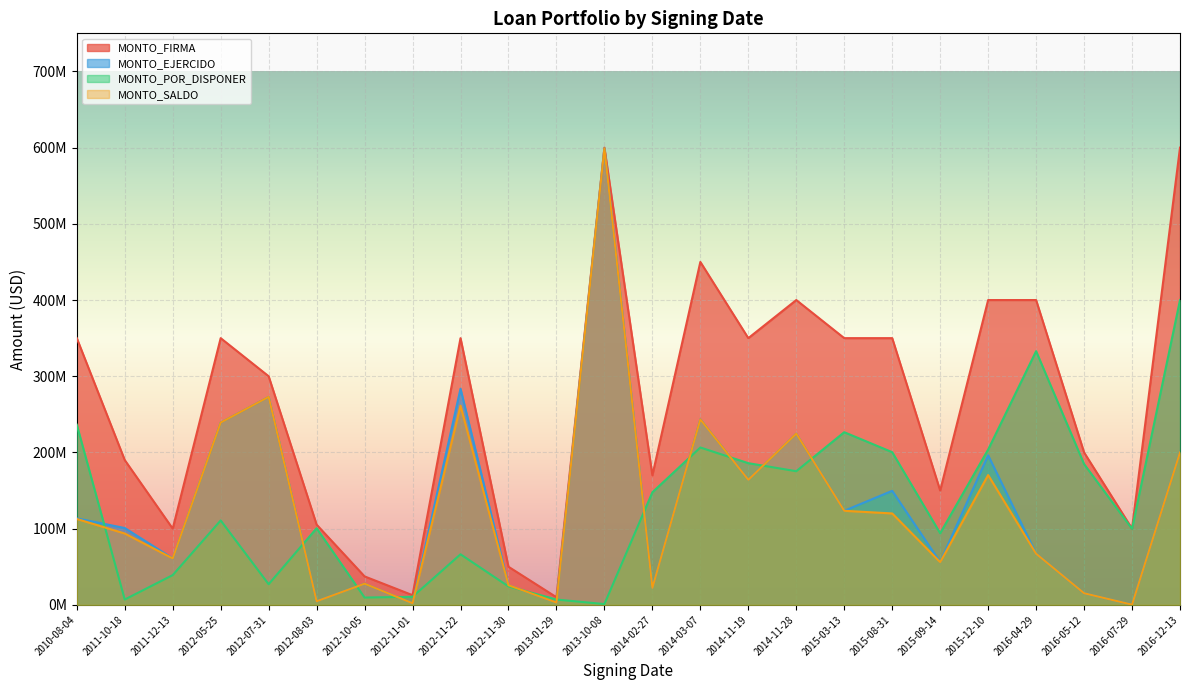

Reading left to right, what are all the values shown in this chart?

MONTO_FIRMA: 350000000.0	190000000.0	100000000.0	350000000.0	300000000.0	105263457.9	37340000.0	12700000.0	350000000.0	50000000.0	10000000.0	600000000.0	170000000.0	450000000.0	350000000.0	400000000.0	350000000.0	350000000.0	150000000.0	400000000.0	400000000.0	200000000.0	100000000.0	600000000.0
MONTO_EJERCIDO: 113534800.1	100823535.5	60957752.0	239219160.7	272930449.3	4701804.5	27749538.5	2101217.8	283662741.8	25812696.7	3012000.0	598982161.3	22261777.6	243491022.9	164075197.7	224638166.1	123433490.8	149646044.9	56034121.7	196252873.8	67070542.7	15247735.7	250000.0	200000000.0
MONTO_POR_DISPONER: 236465199.9	7004133.4	39042248.0	110780839.3	27069550.7	100561653.4	9590390.5	10598782.2	66337258.2	24187303.3	6988000.0	1017838.7	147738222.4	206508977.1	185924802.3	175361833.9	226566509.2	200353955.1	93965878.3	203747126.2	332929457.3	184752264.3	99750000.0	400000000.0
MONTO_SALDO: 112738976.8	93619488.1	60957752.0	239219160.7	272930449.3	4701804.5	27749538.5	2101217.8	261395290.2	25812696.7	3012000.0	598982161.3	22261777.6	243358381.1	164075197.7	224638166.1	123433490.8	119947721.1	56034121.7	170332093.9	67070542.7	15247735.7	250000.0	200000000.0